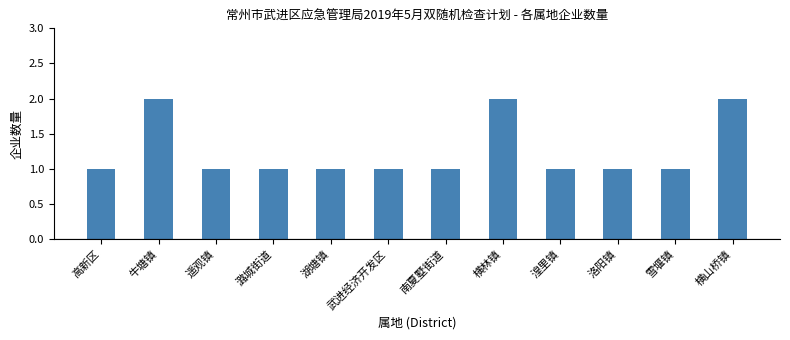

What is the sum of the values at 潞城街道 and 牛塘镇?

3